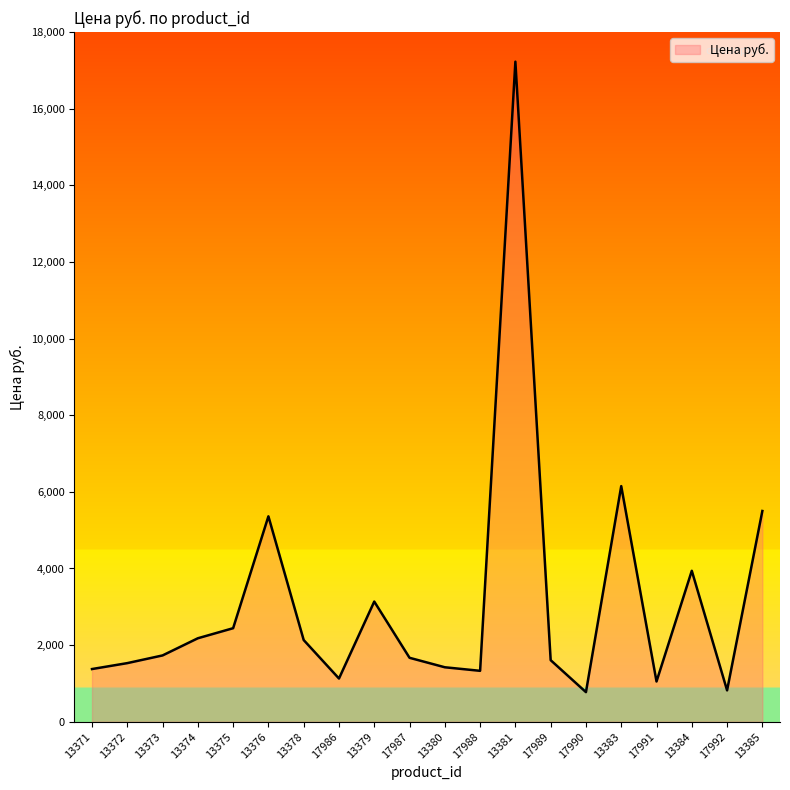

What is the difference between the values at 13381 and 17988?

15898.0